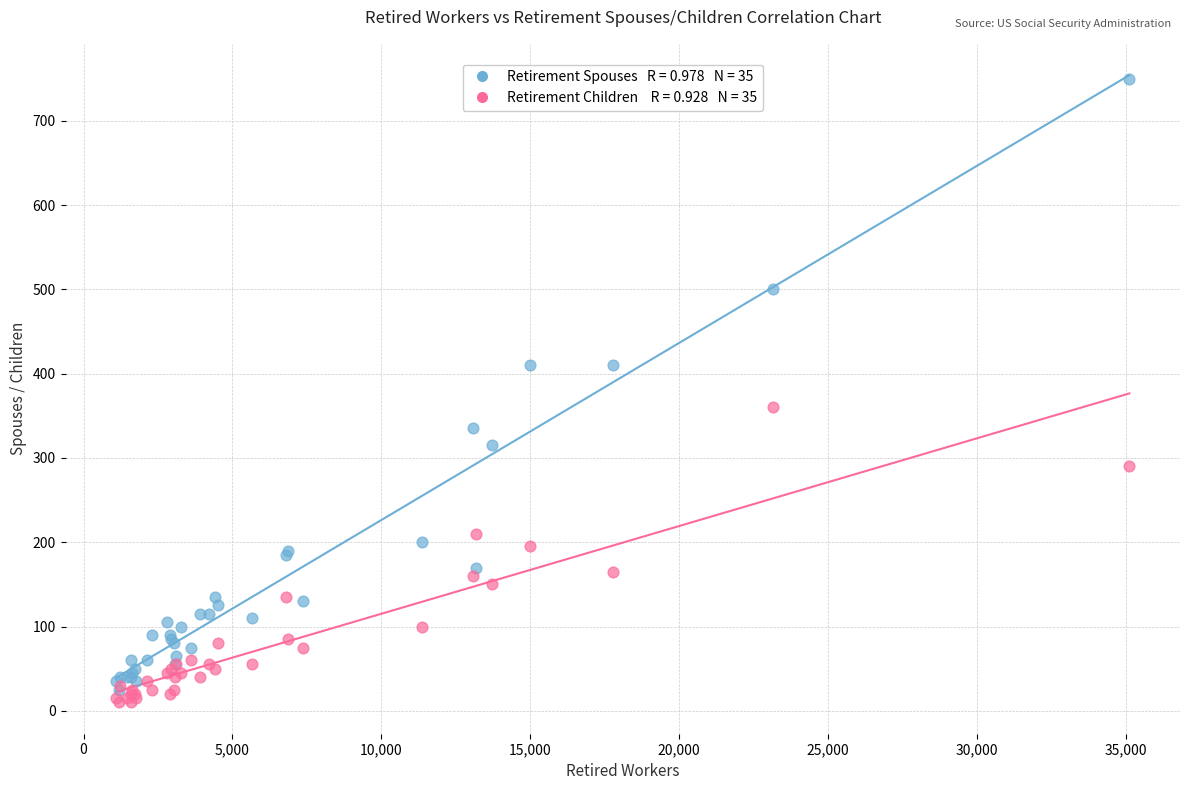

Across all series, what Y value is closest to 380?

360